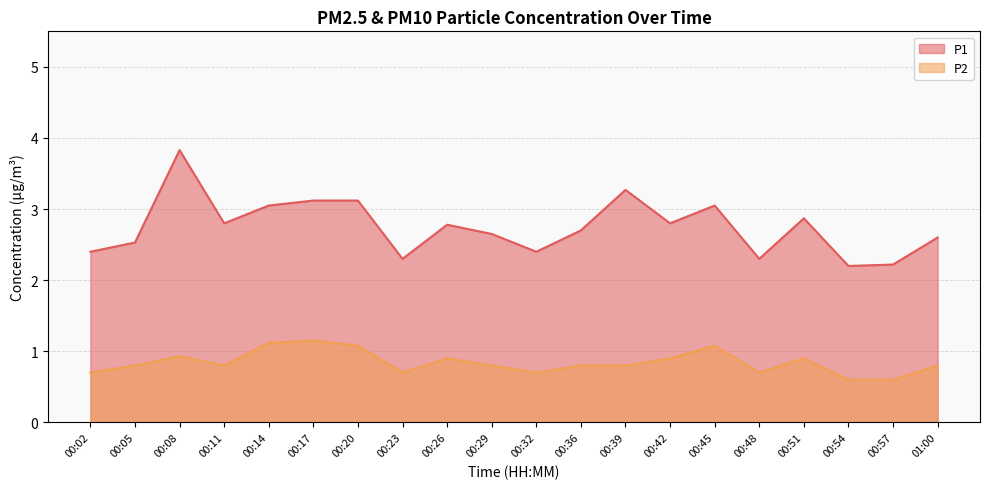

What is the label of the 4th point from the right?

00:51